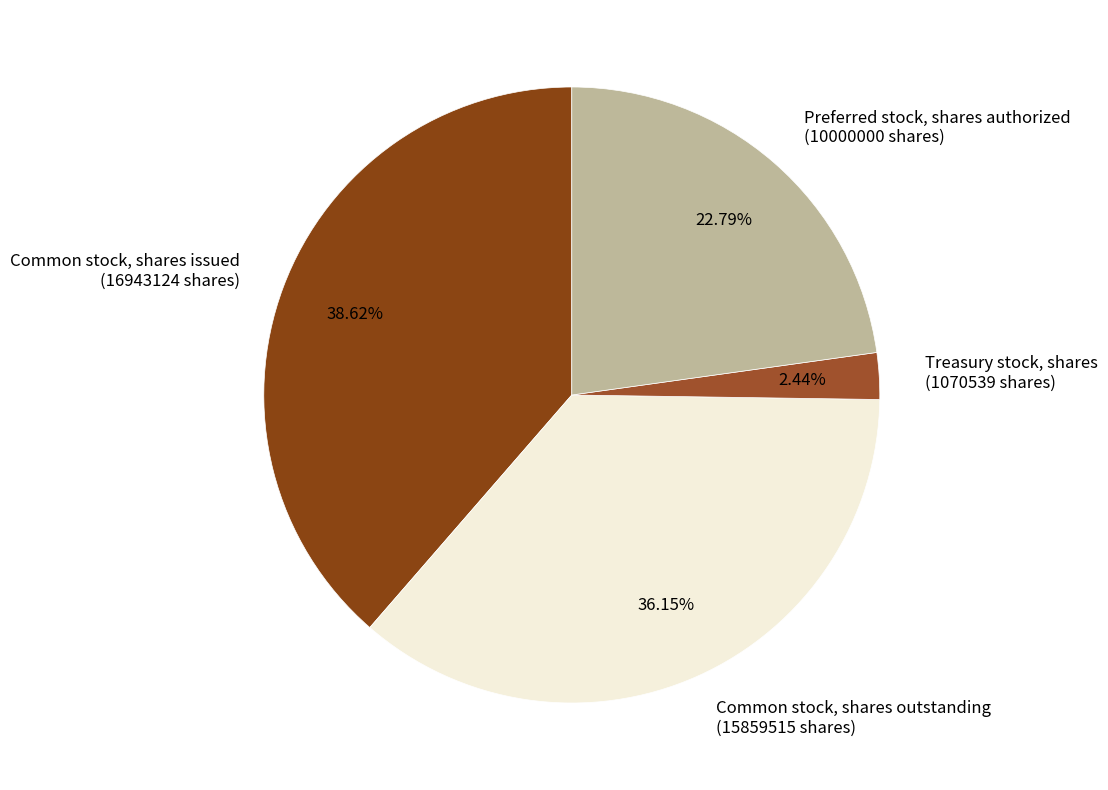

Is there a majority slice in this chart?

No